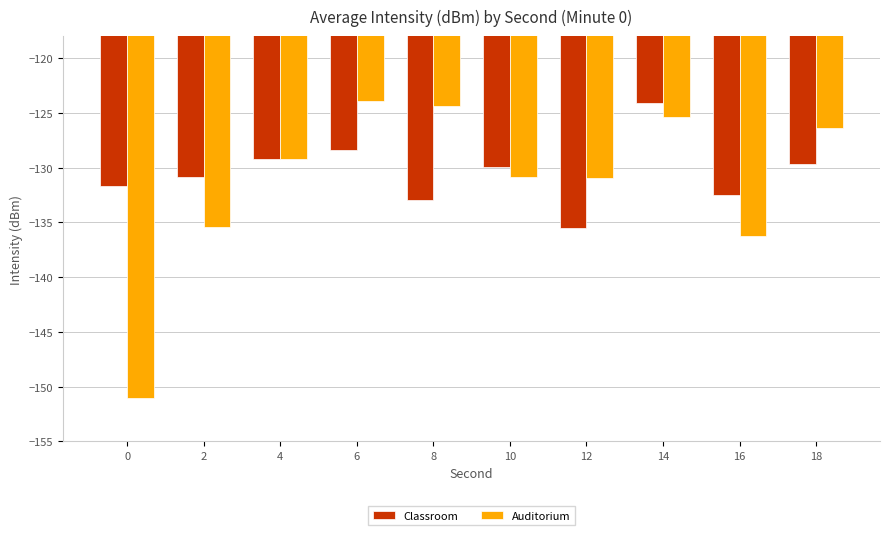

Where does the Classroom series first go above -129?

6